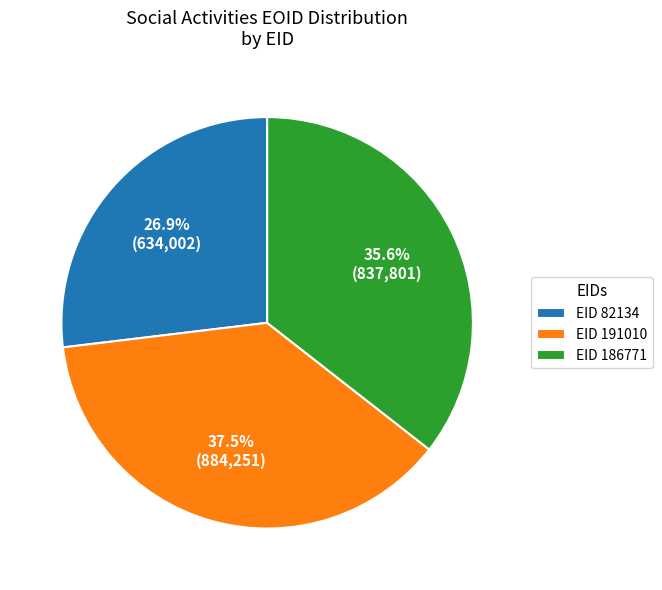

To the nearest percent, what is the difference between the largest and smallest slice percentages?

11%